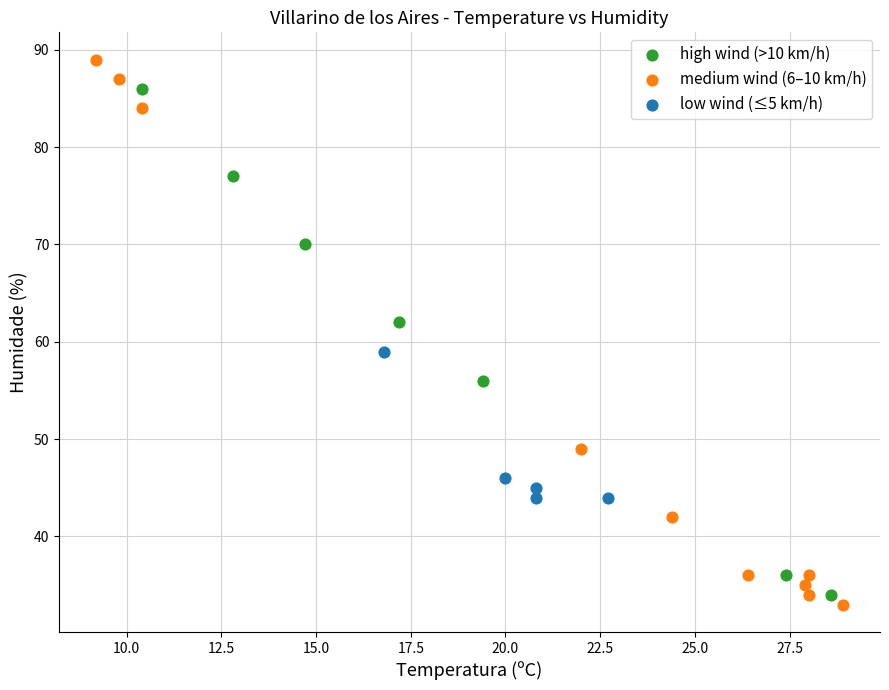

Which series reaches the maximum Y coordinate?

medium wind (6–10 km/h)